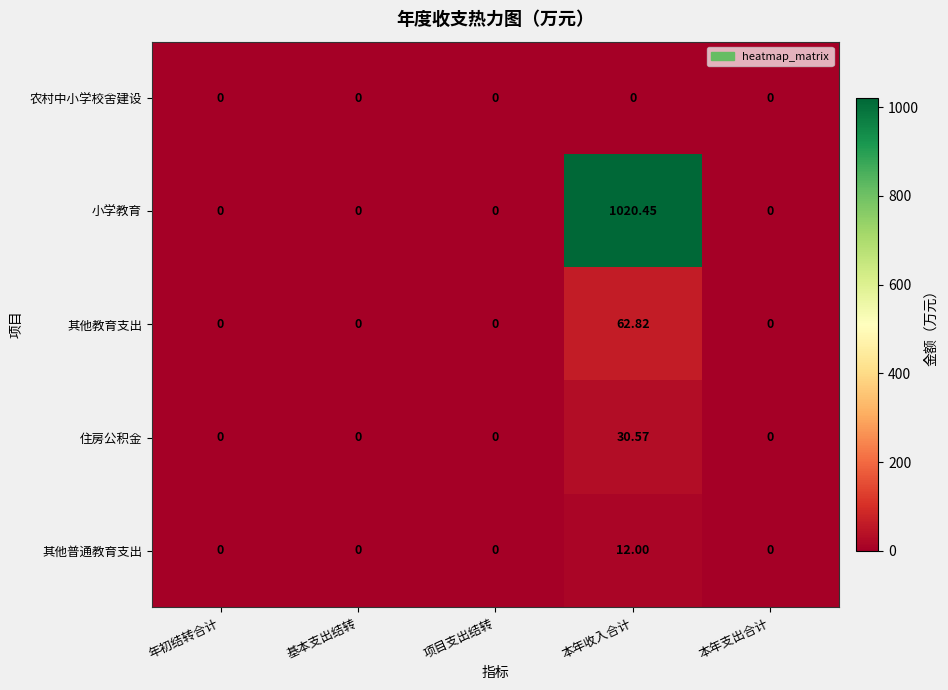

Which series changed the most between 基本支出结转 and 本年收入合计?

小学教育